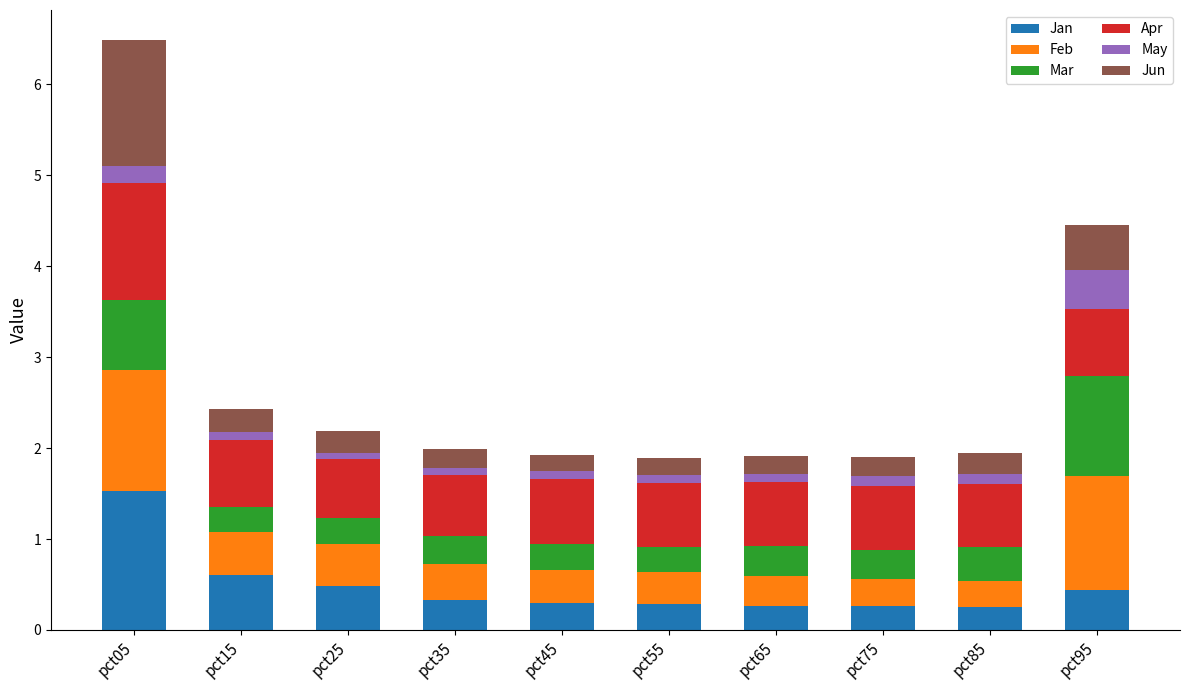

How many series are shown in this chart?

6